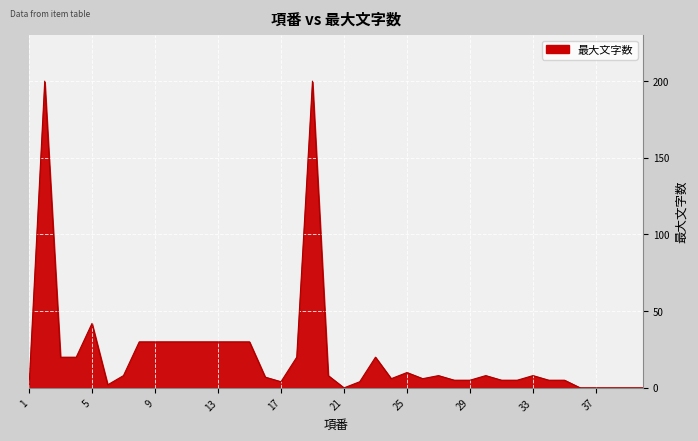

What is the difference between the maximum and minimum values?

200